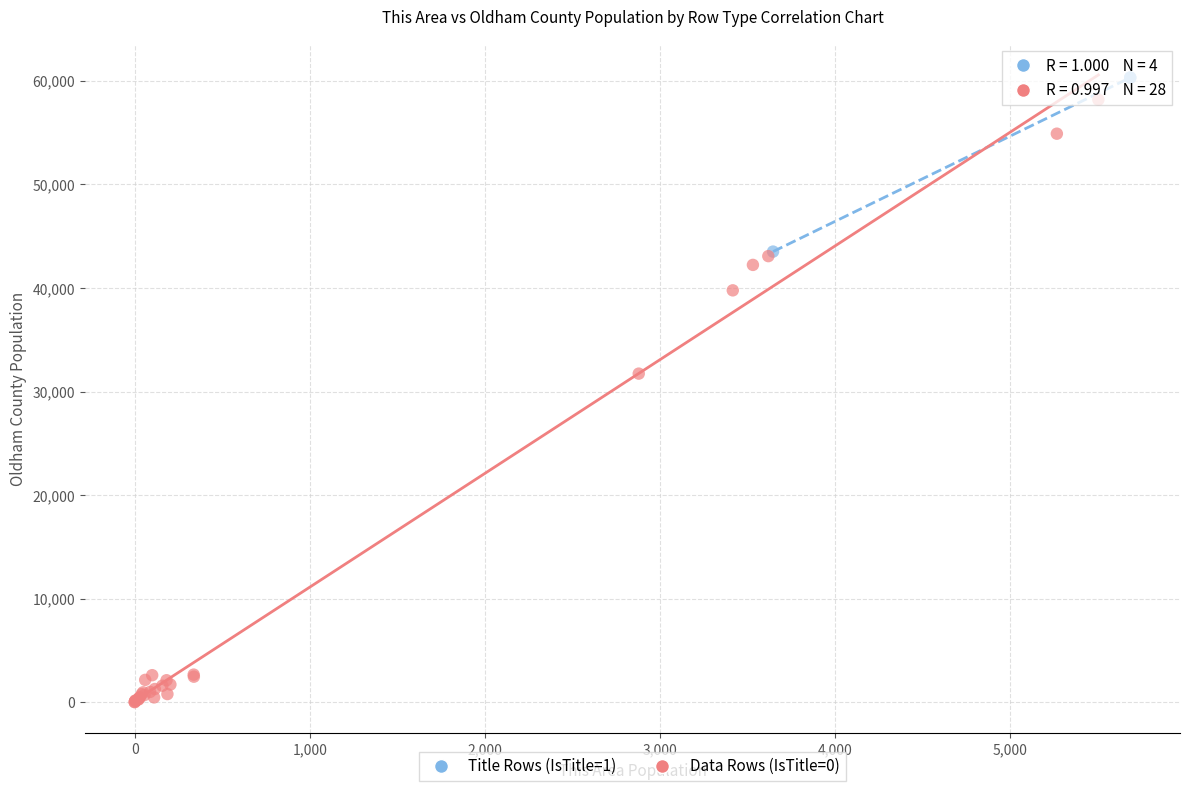

Which series reaches the maximum Y coordinate?

Title Rows (IsTitle=1)